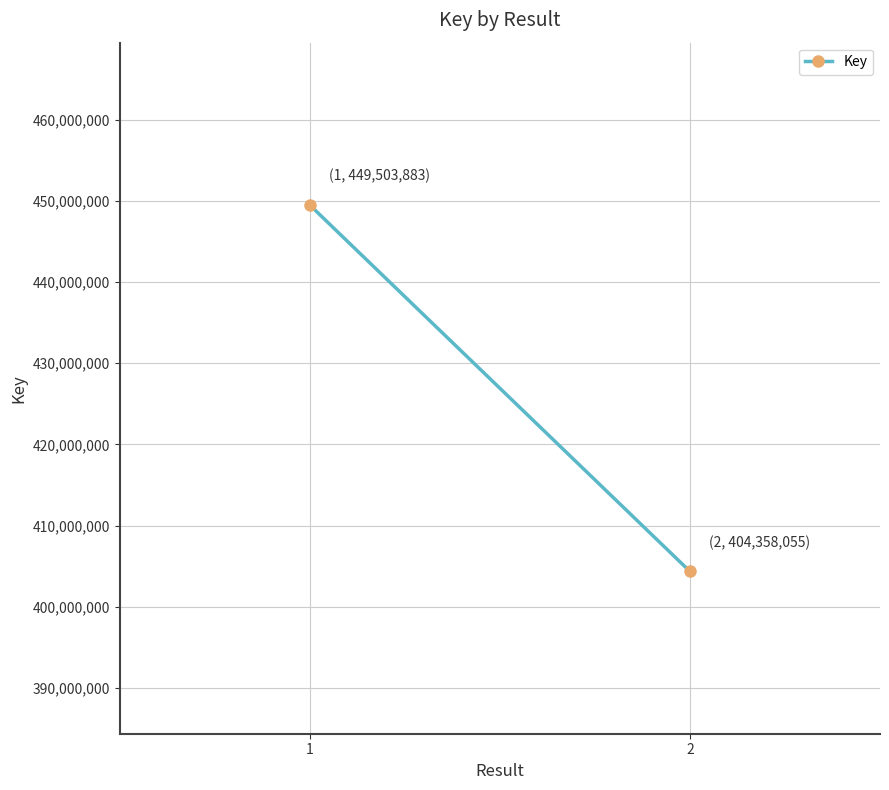

List the labels in order of value, largest first.

1, 2